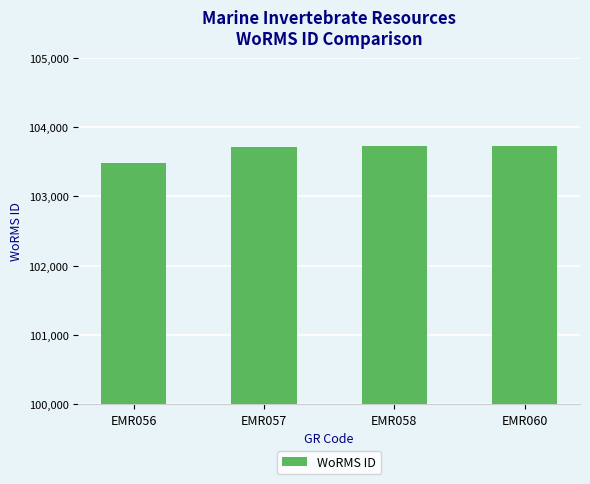

What is the minimum value shown in the chart?

103483